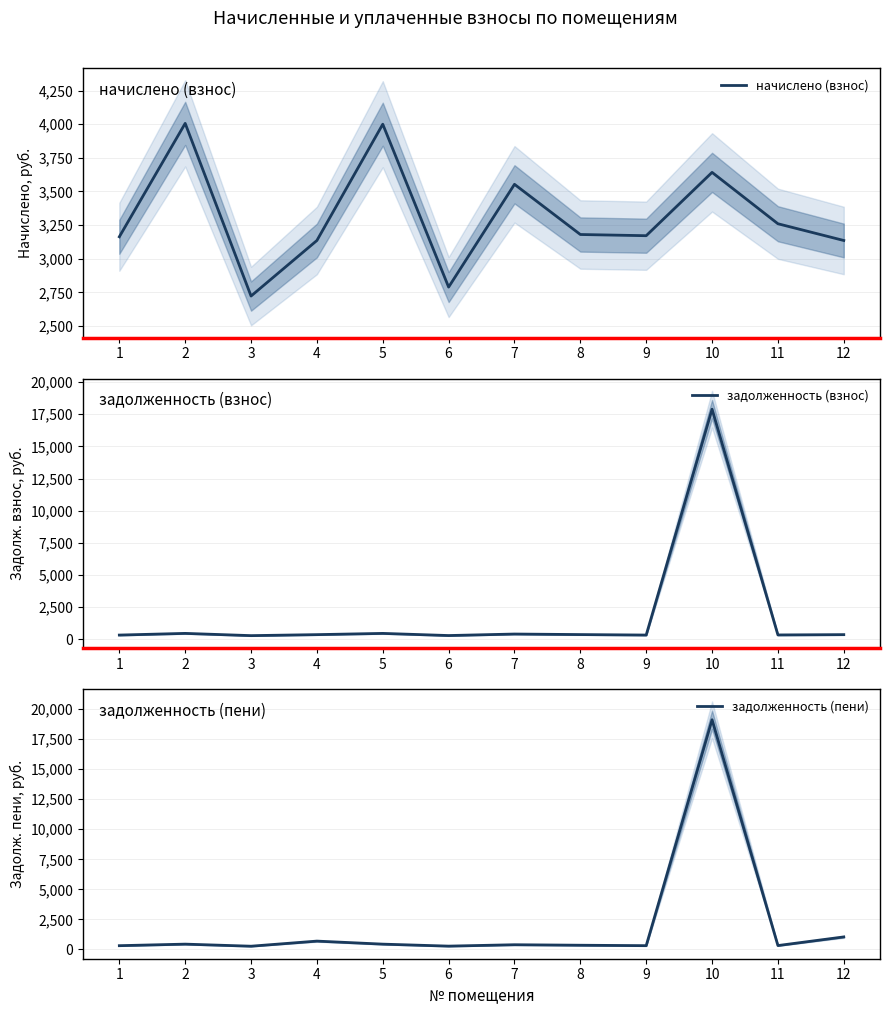

List the labels in order of задолженность (взнос) value, smallest first.

3, 6, 1, 9, 11, 4, 12, 8, 7, 5, 2, 10